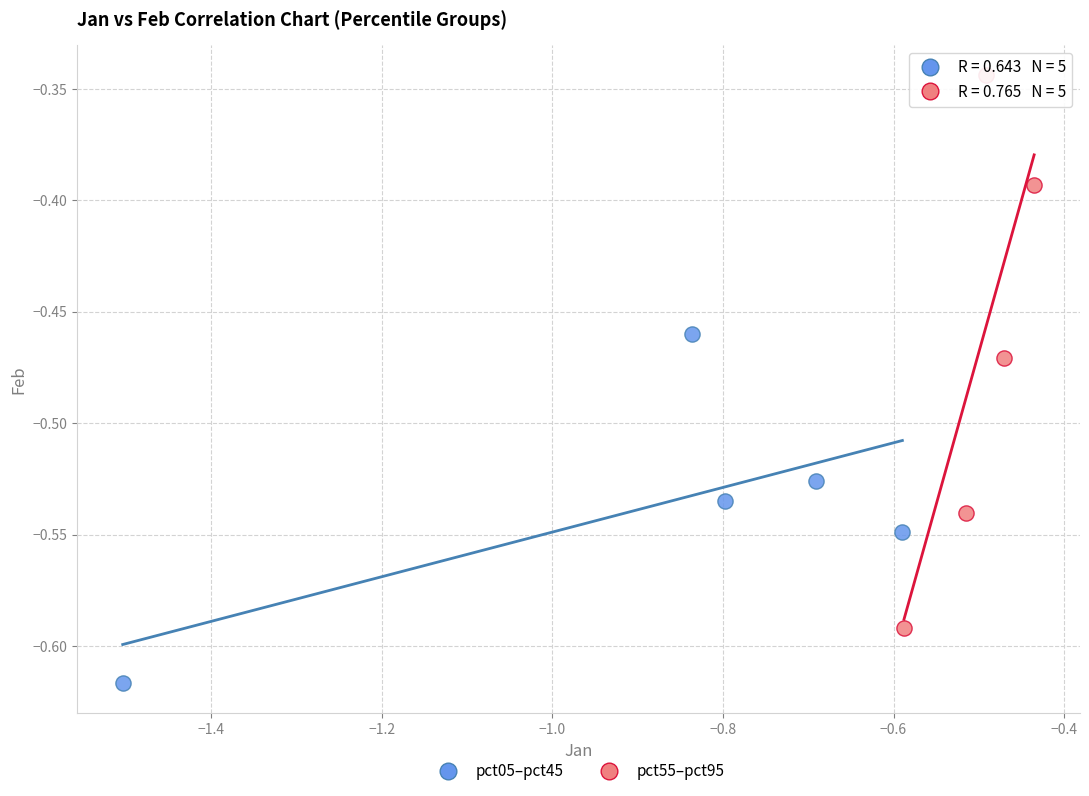

What are all the series names shown in the legend?

pct05–pct45, pct55–pct95